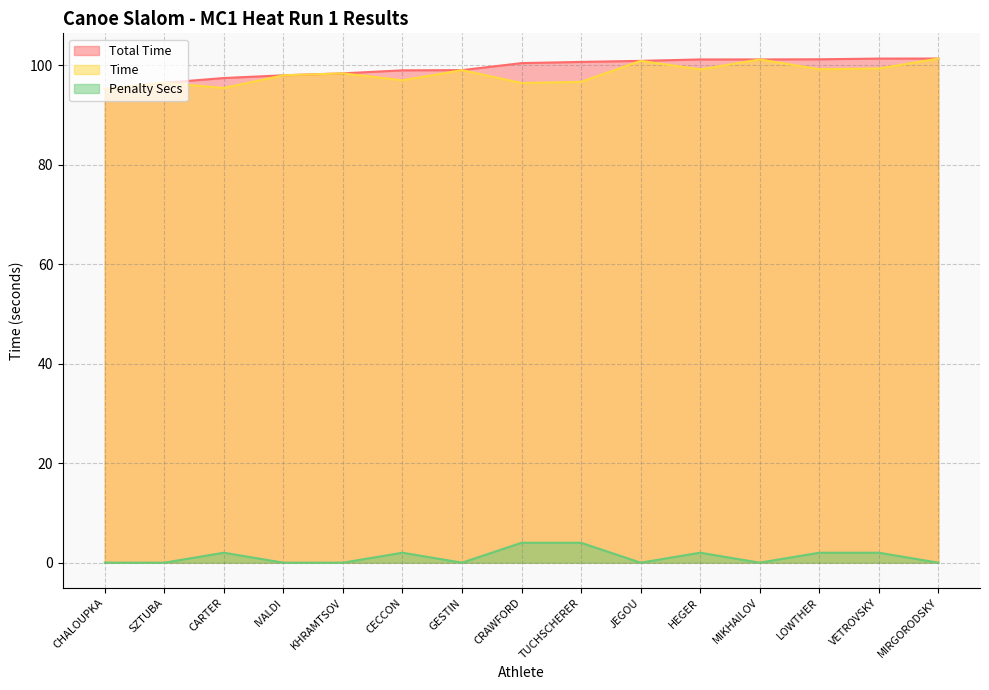

List the labels in order of Total Time value, smallest first.

CHALOUPKA, SZTUBA, CARTER, IVALDI, KHRAMTSOV, CECCON, GESTIN, CRAWFORD, TUCHSCHERER, JEGOU, HEGER, MIKHAILOV, LOWTHER, VETROVSKY, MIRGORODSKY